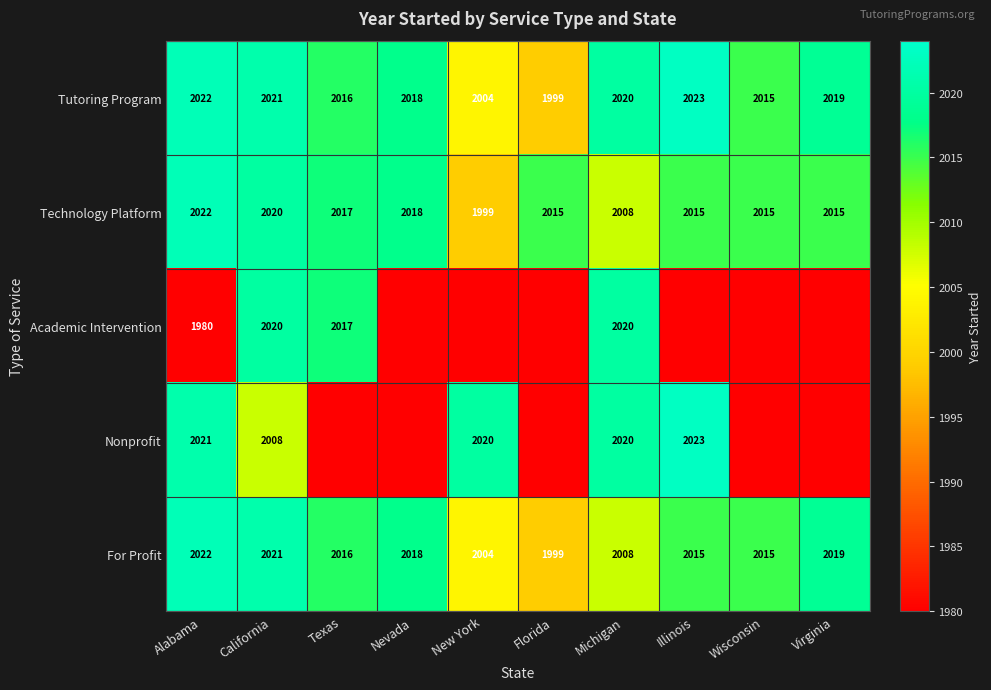

At how many categories does at least one series exceed 1993?

10